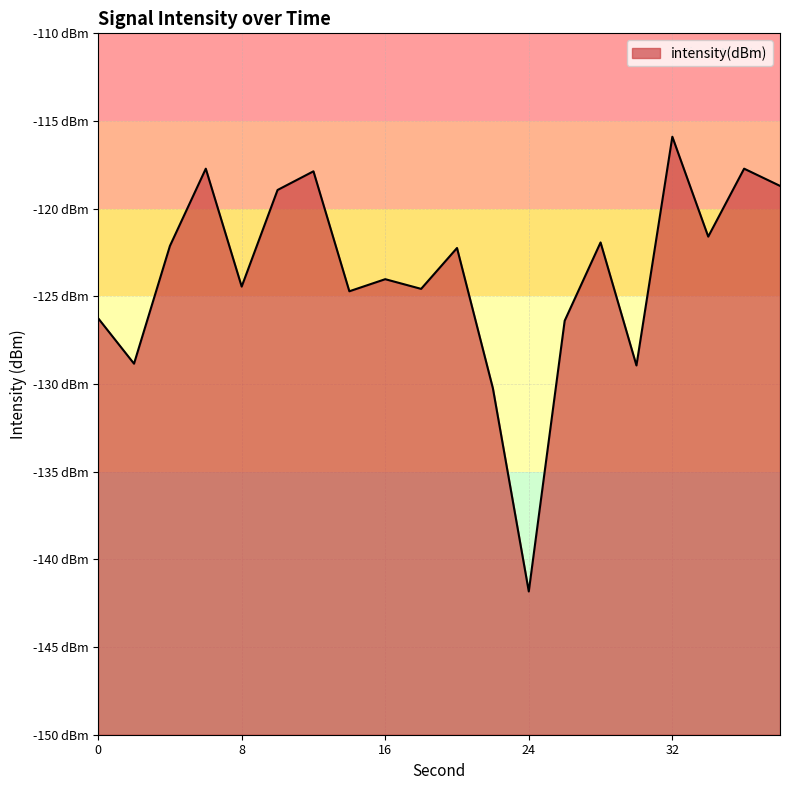

True or false: the data shows -170.3 at 34.

False